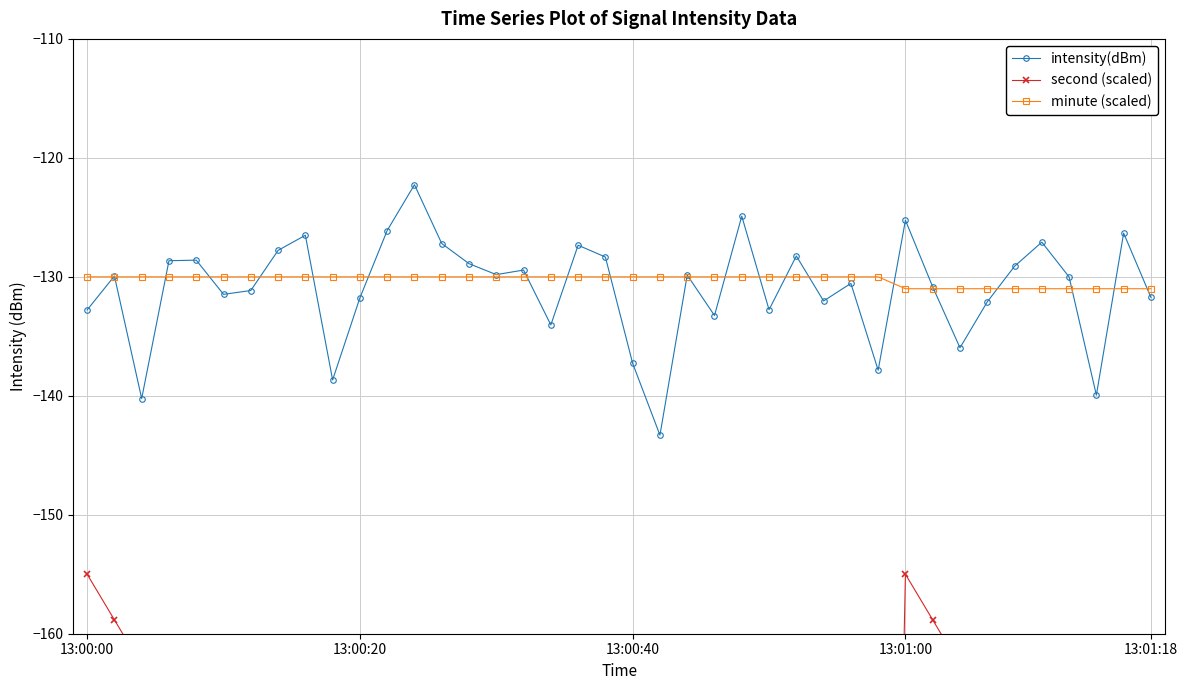

What is the value of the minute (scaled) point at the 34th from the left?

-131.0